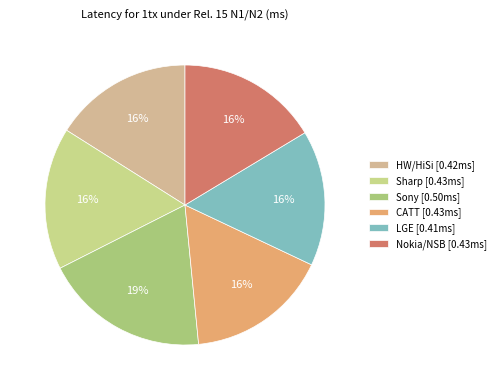

Rank the categories by value from highest to lowest.

Sony, Sharp, CATT, Nokia/NSB, HW/HiSi, LGE